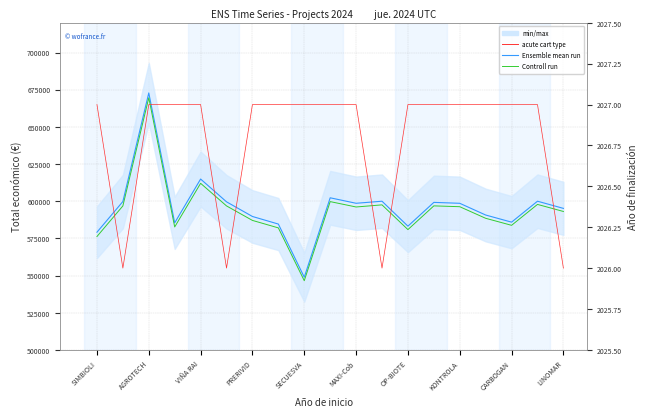

What is the value of the Ensemble mean run point at the 18th from the left?

600000.0